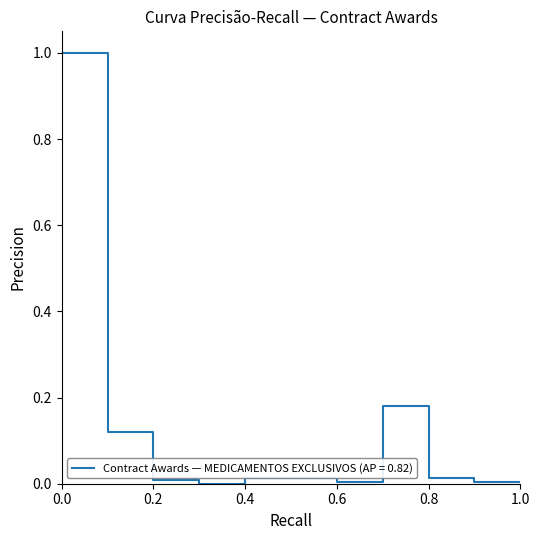

What is the greatest value displayed?

1.0